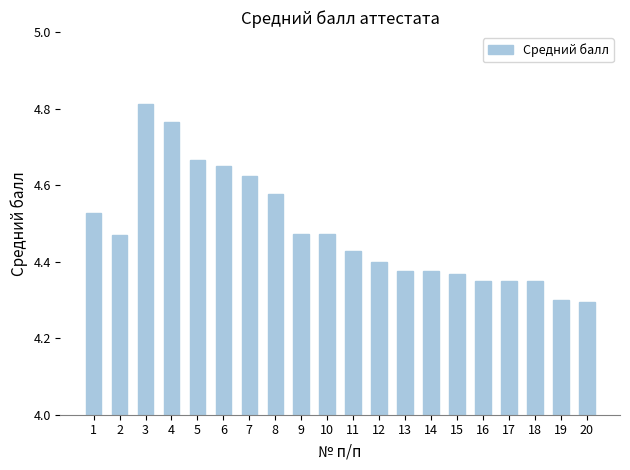

The value at 6 is 7.3. True or false?

False